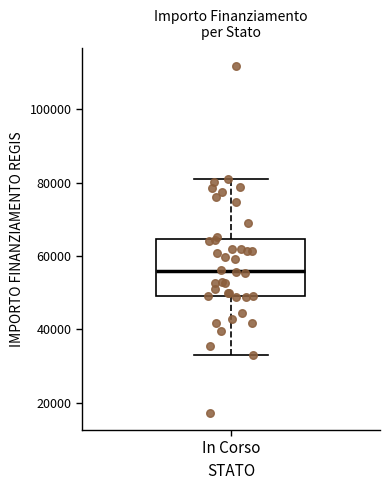

Transcribe this box plot: give where the median line is, the range the box spans, and where the two whiskers end, as read against the y-axis. The values are not printed on the chart, so give them approximately, as read against the axis.

median 56000, box 50000 to 64000, whiskers 32000 to 80000